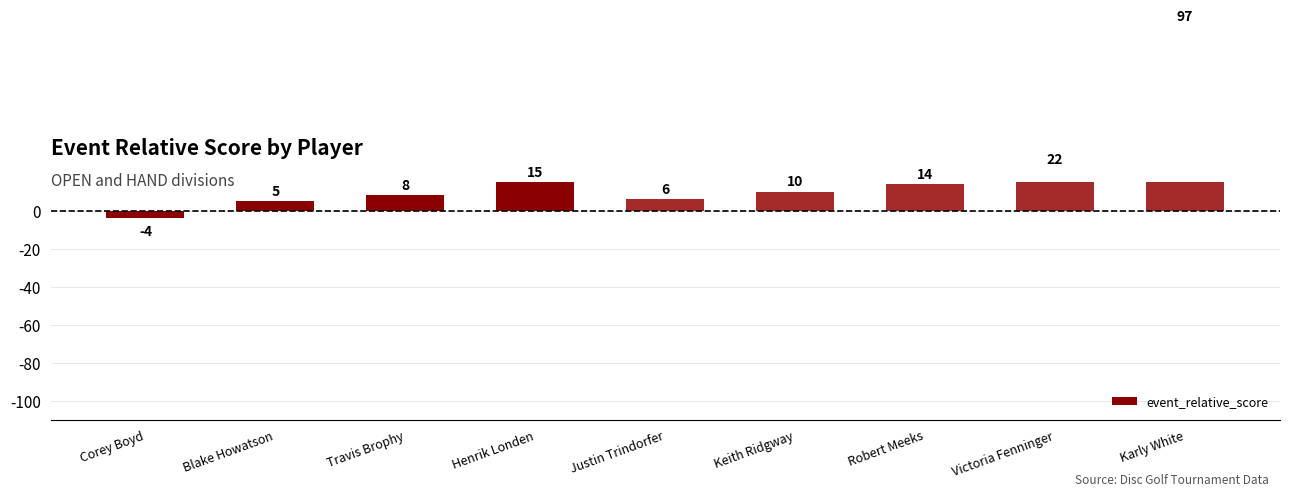

List the labels in order of value, smallest first.

Corey Boyd, Blake Howatson, Justin Trindorfer, Travis Brophy, Keith Ridgway, Robert Meeks, Henrik Londen, Victoria Fenninger, Karly White